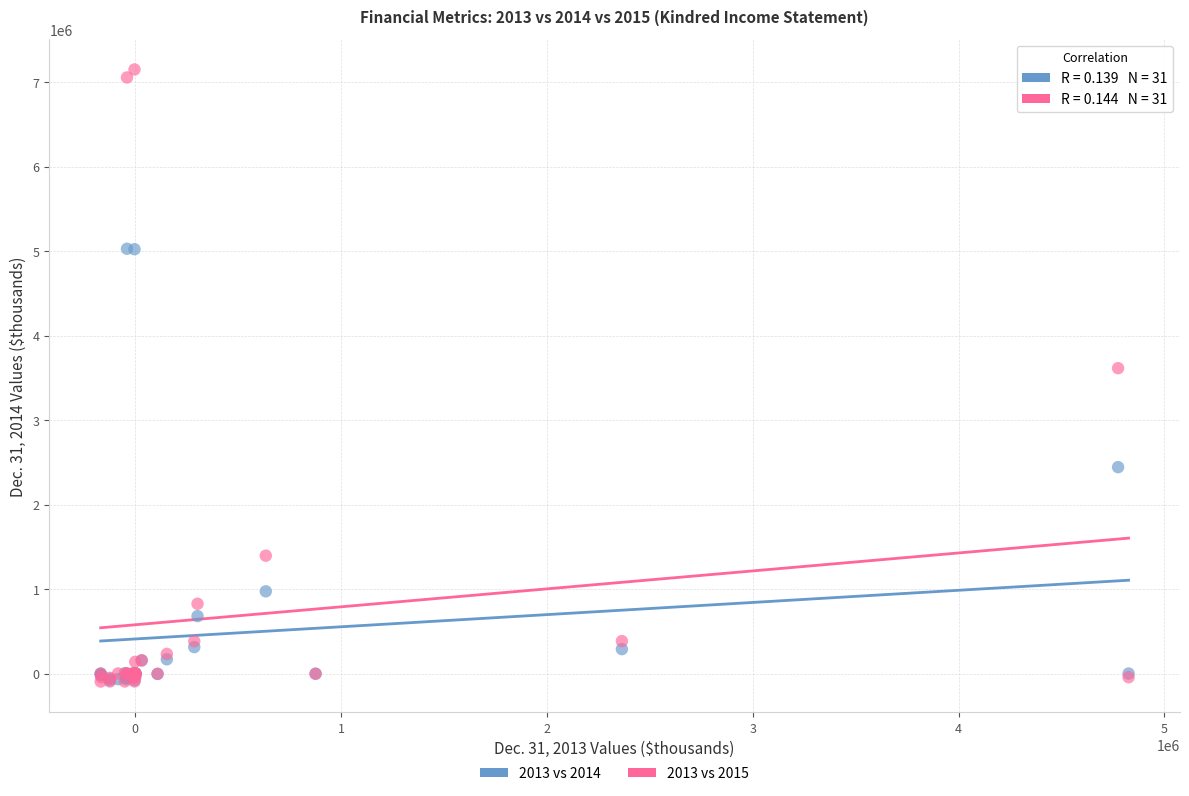

Across all series, what Y value is closest to 3527570?

3614091.0